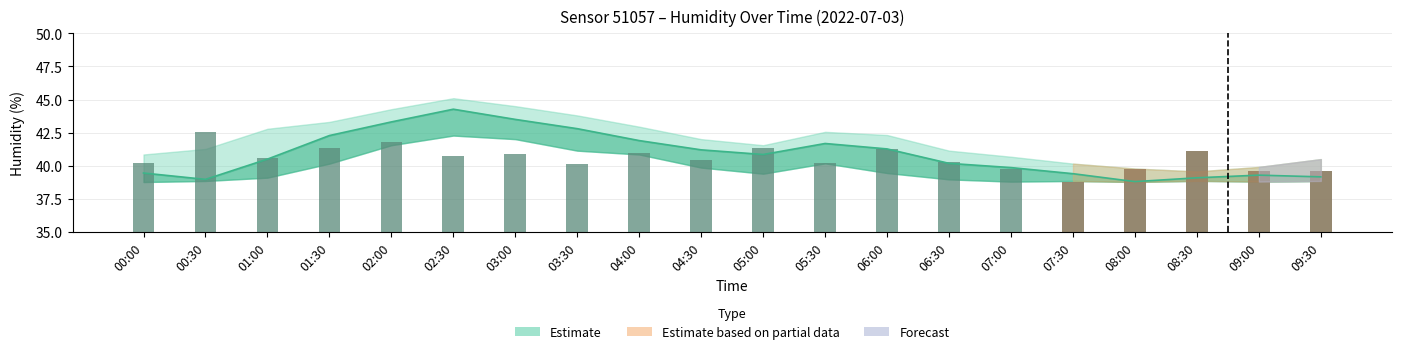

What is the difference between the maximum and minimum values?

3.8